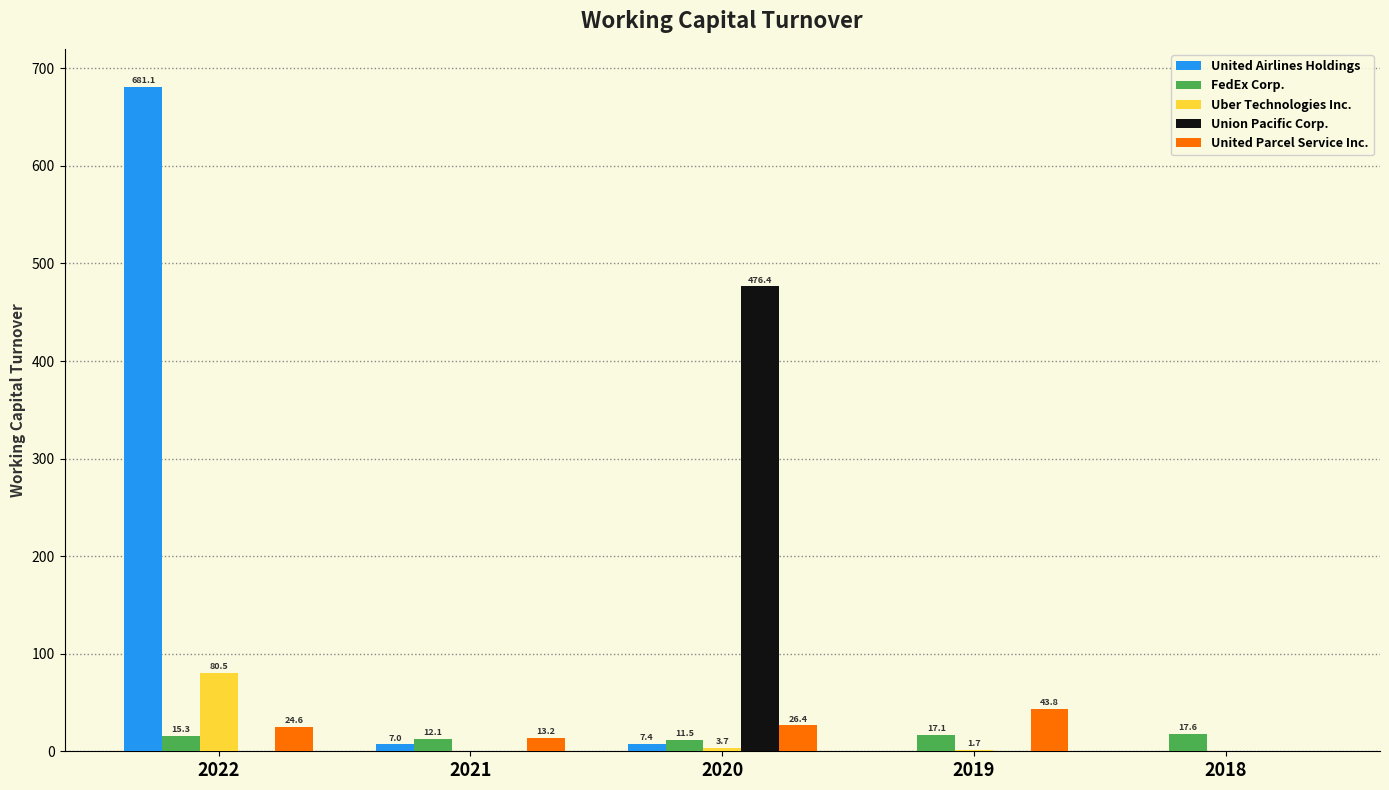

Which category has the highest value in the Uber Technologies Inc. series?

2022